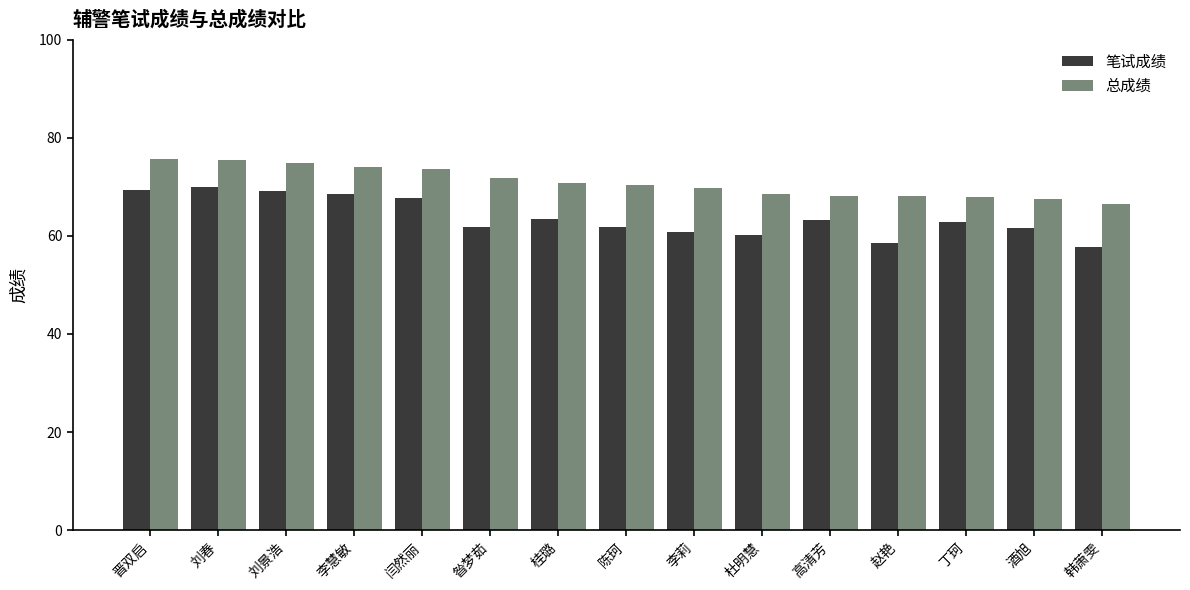

What is the total value across all series at 高清芳?

131.4